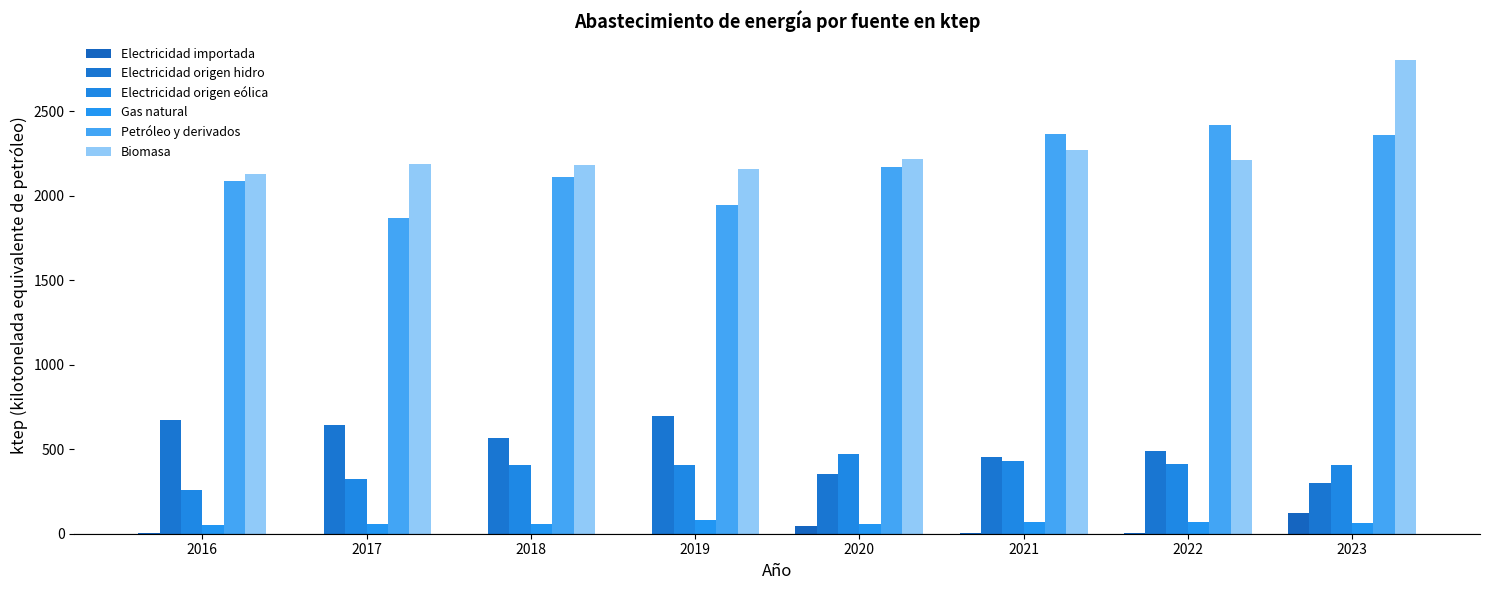

What is the difference between the maximum and minimum values in the Electricidad importada series?

120.2